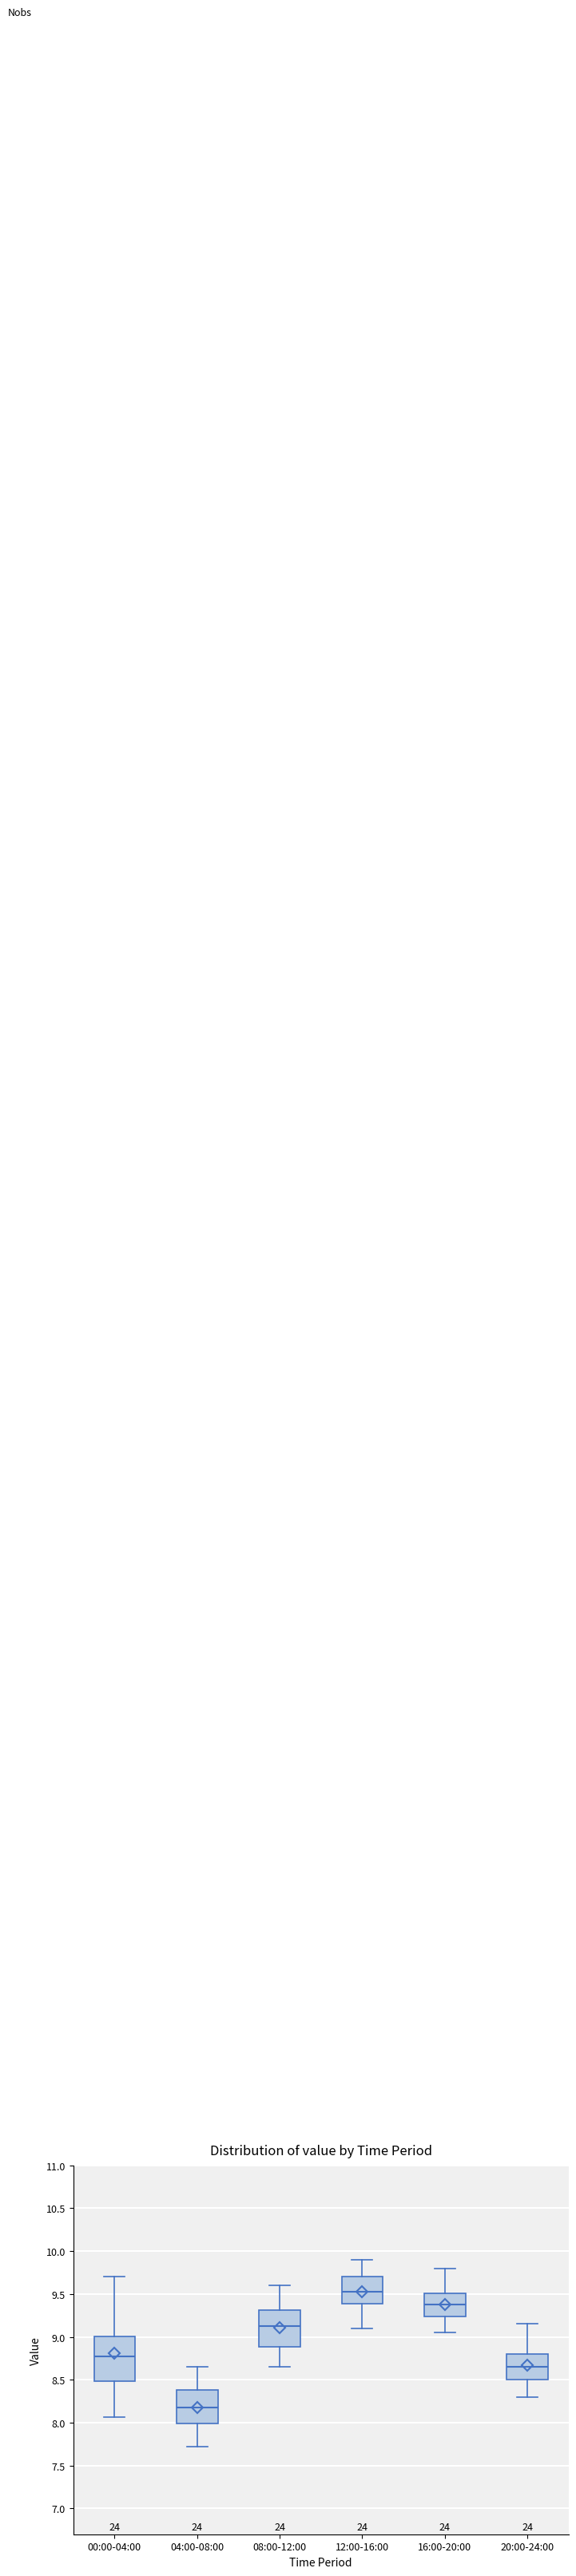

Where is the lower edge of the box for 08:00-12:00 on the y-axis? The values are not printed on the chart, so give them approximately, as read against the axis.

8.90